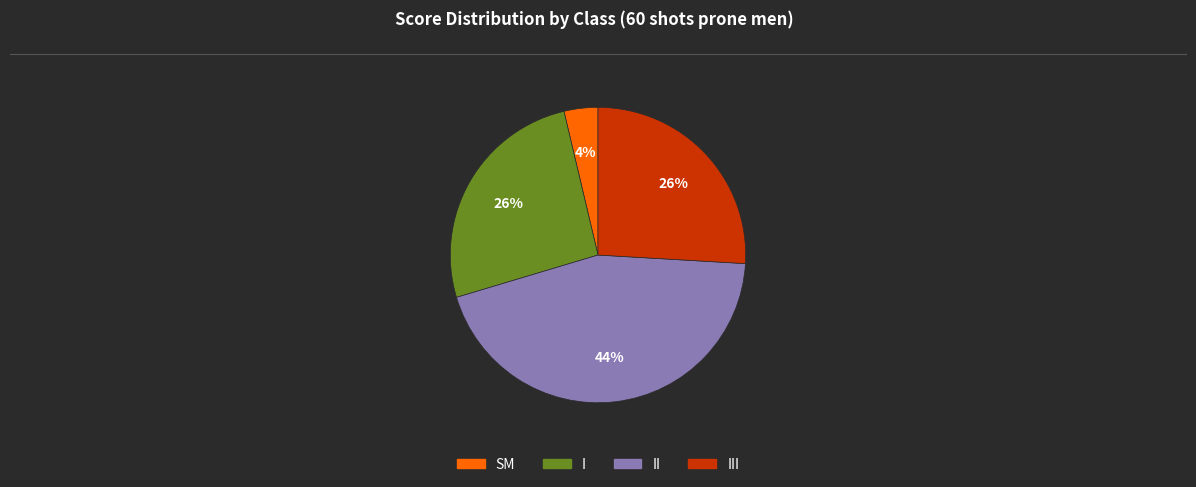

Is there a majority slice in this chart?

No